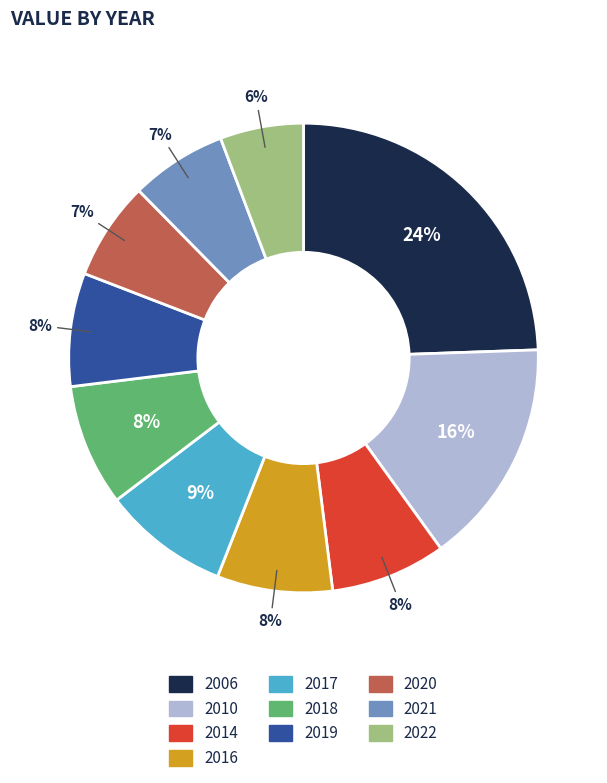

Is it true that 2010 is 28% of the pie?

False